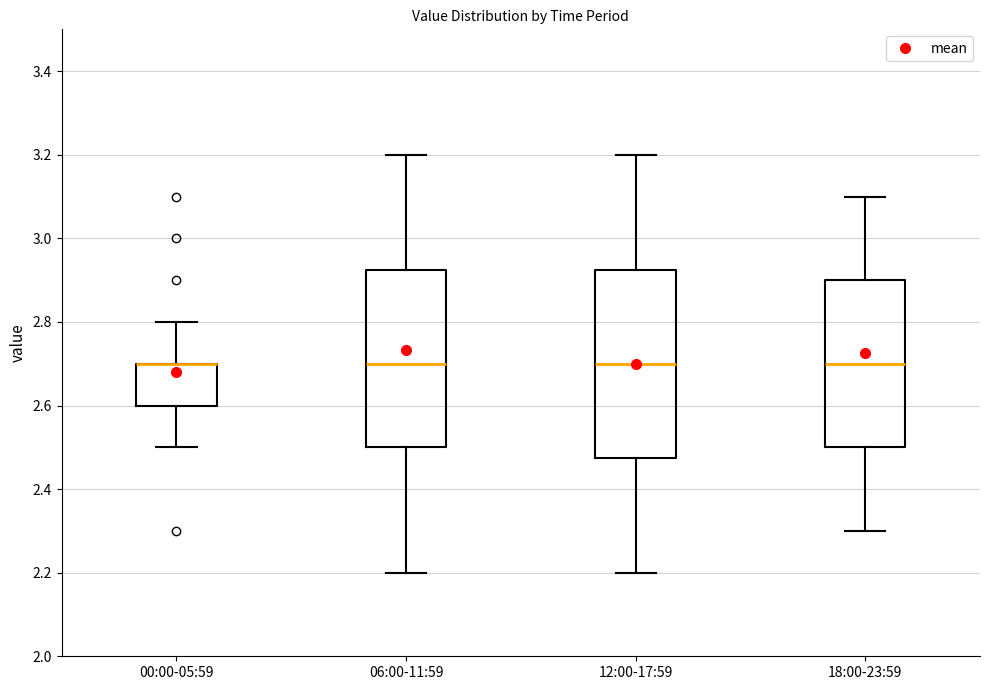

Where does the upper whisker of the box for 00:00-05:59 end on the y-axis? The values are not printed on the chart, so give them approximately, as read against the axis.

2.80